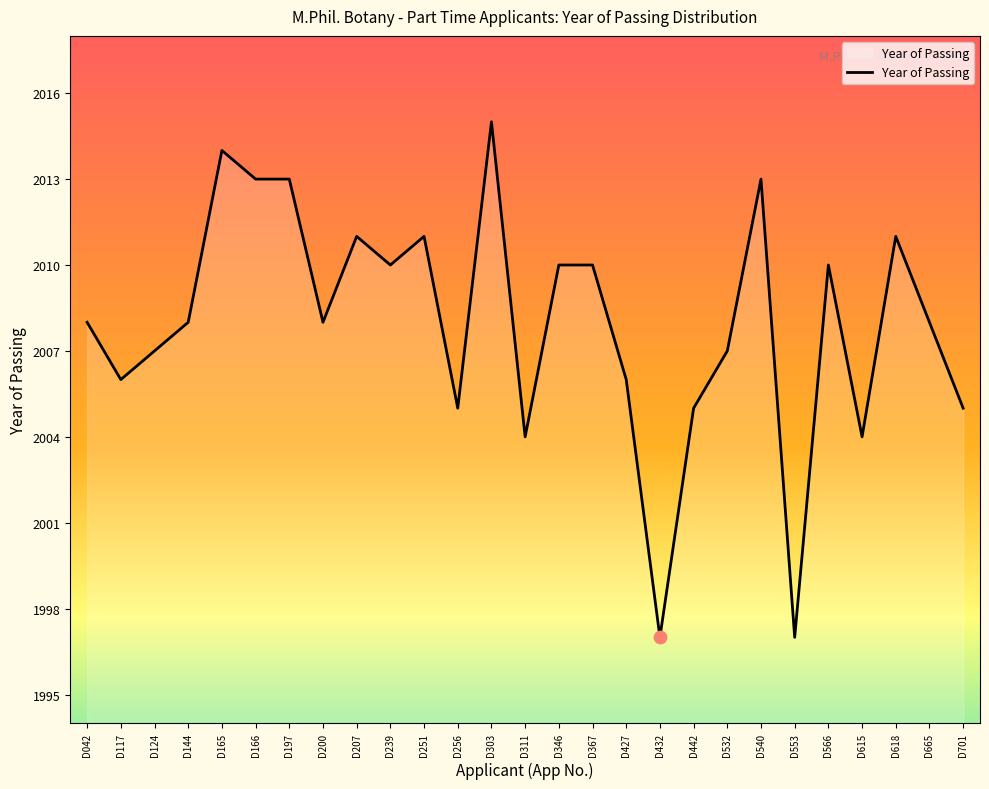

What is the ratio of the value at D615 to the value at D303?

1.0